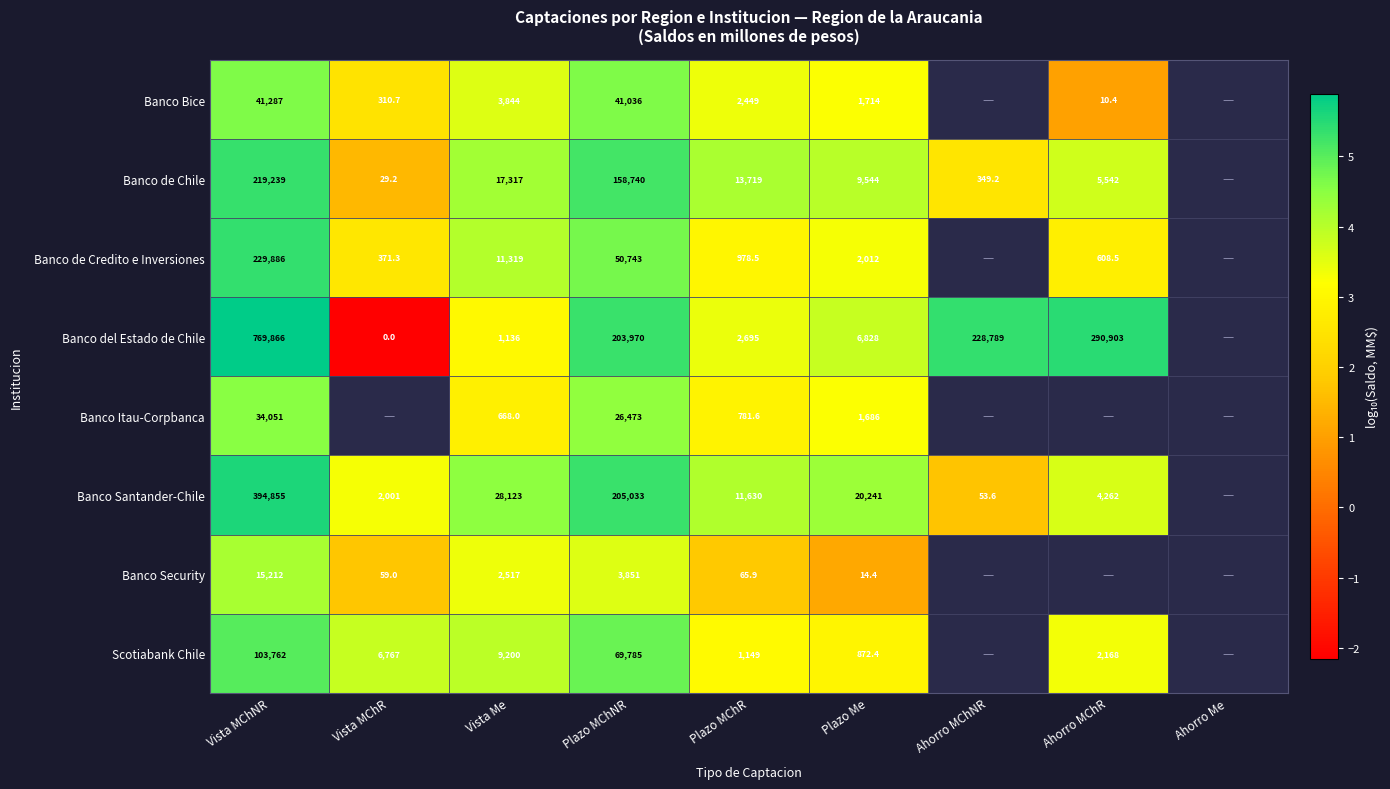

Rank the series at Plazo Me from highest to lowest value.

Banco Santander-Chile, Banco de Chile, Banco del Estado de Chile, Banco de Credito e Inversiones, Banco Bice, Banco Itau-Corpbanca, Scotiabank Chile, Banco Security